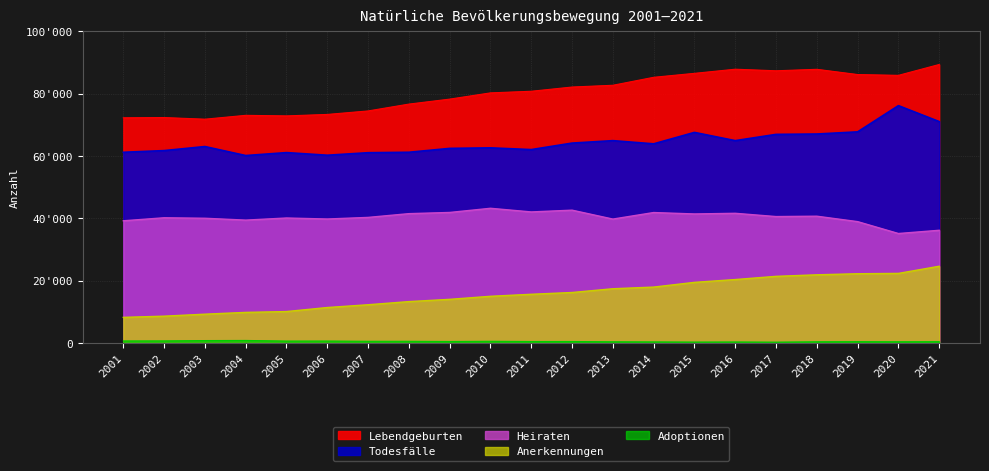

Reading right to left, transcribe all the data shown in this chart.

Lebendgeburten: 89402	85914	86172	87851	87381	87883	86559	85287	82731	82164	80808	80290	78286	76691	74494	73371	72903	73082	71848	72372	72295
Todesfälle: 71074	76195	67780	67088	66971	64964	67606	63938	64961	64173	62091	62649	62476	61233	61089	60283	61124	60180	63070	61768	61228
Heiraten: 36199	35160	38974	40716	40599	41646	41437	41891	39794	42654	42083	43257	41918	41534	40330	39817	40139	39460	40056	40213	39244
Anerkennungen: 24660	22364	22256	21912	21419	20390	19488	17973	17441	16234	15665	15018	14041	13314	12306	11413	10122	9852	9279	8641	8256
Adoptionen: 462	432	462	429	305	363	329	383	425	513	509	580	512	575	582	656	647	854	815	702	685